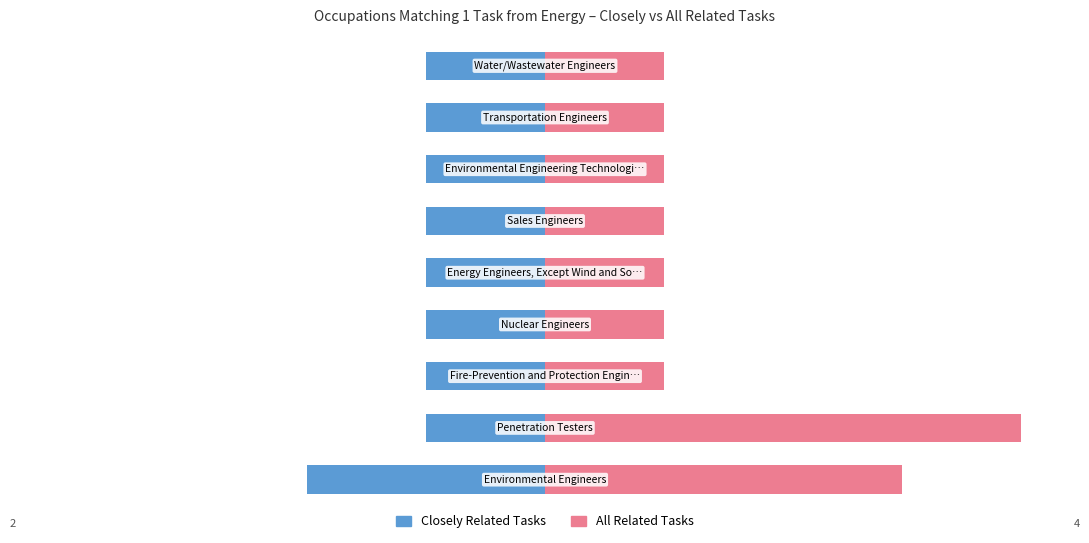

What is the sum of the Closely Related Tasks values at 7 and 3?

-2